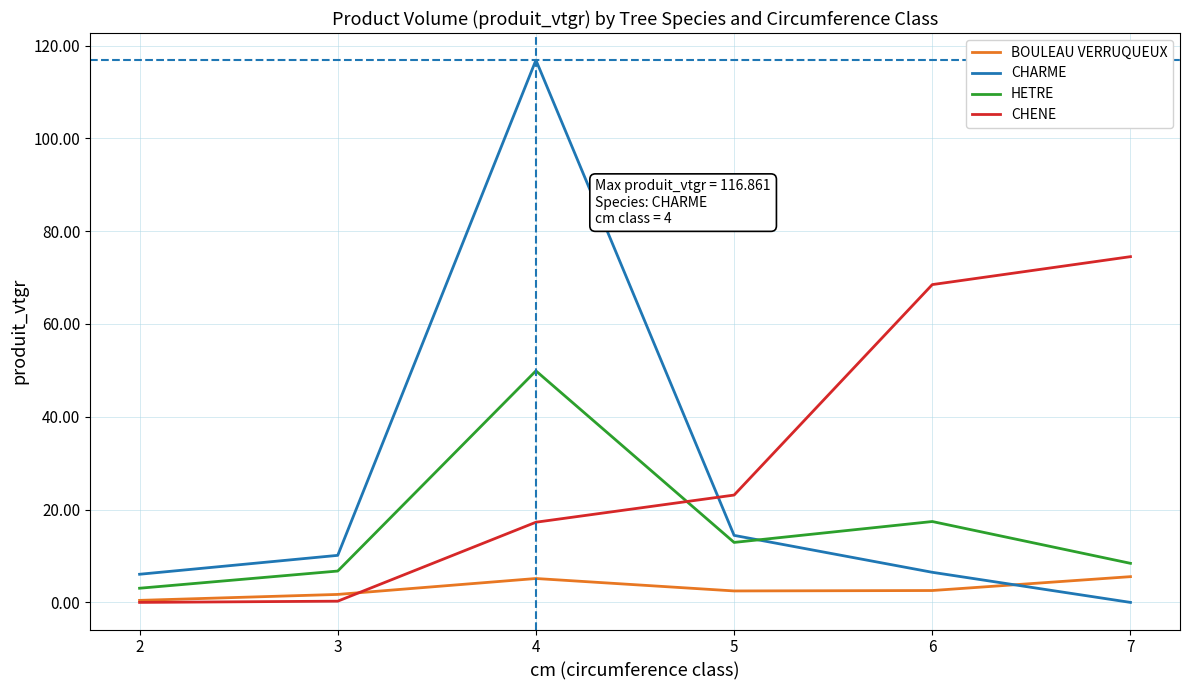

Is this an area chart (filled region under the line)?

No